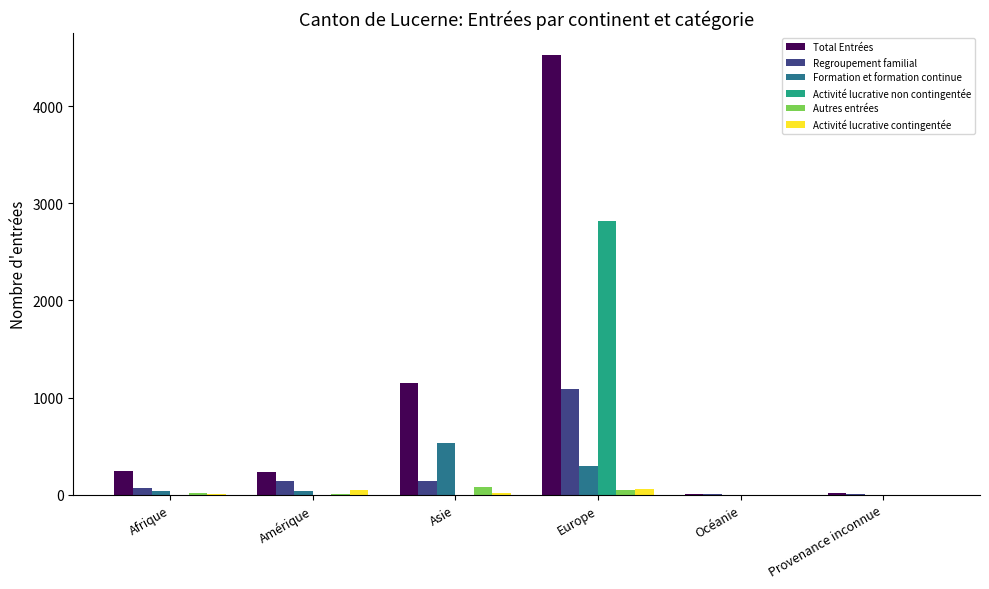

Which series has the largest total across all categories?

Total Entrées